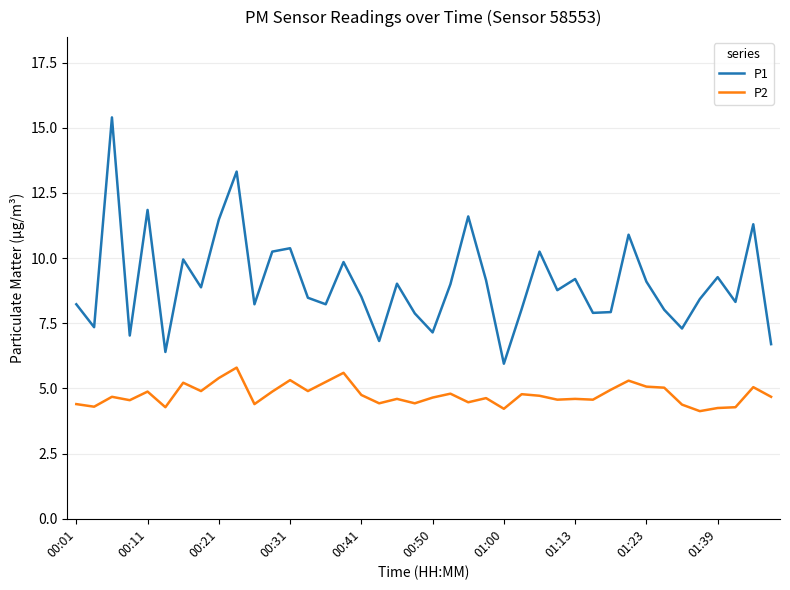

Which series has the largest total across all categories?

P1